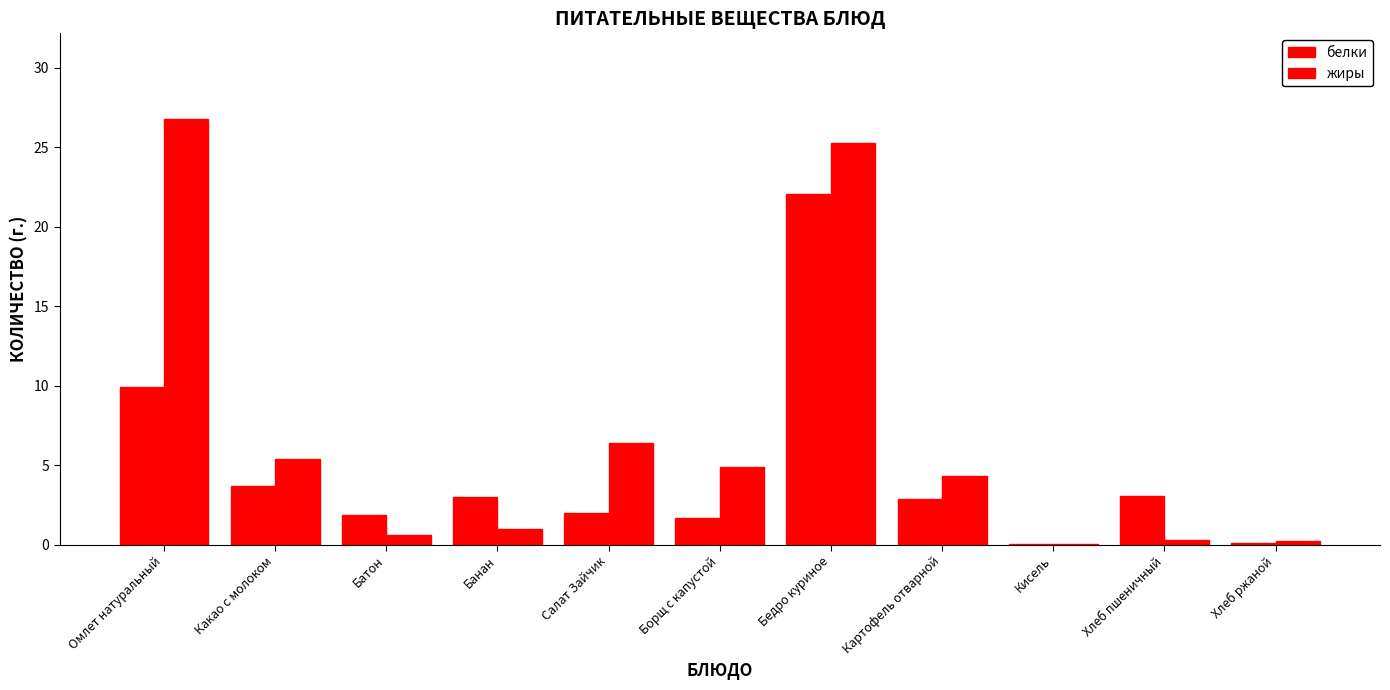

How many groups of bars are there?

11